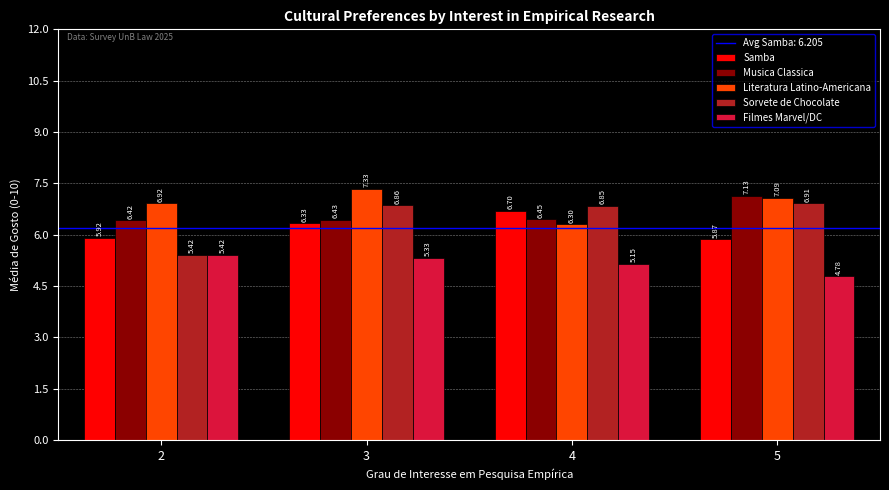

At which category is the sum across all series the highest?

3